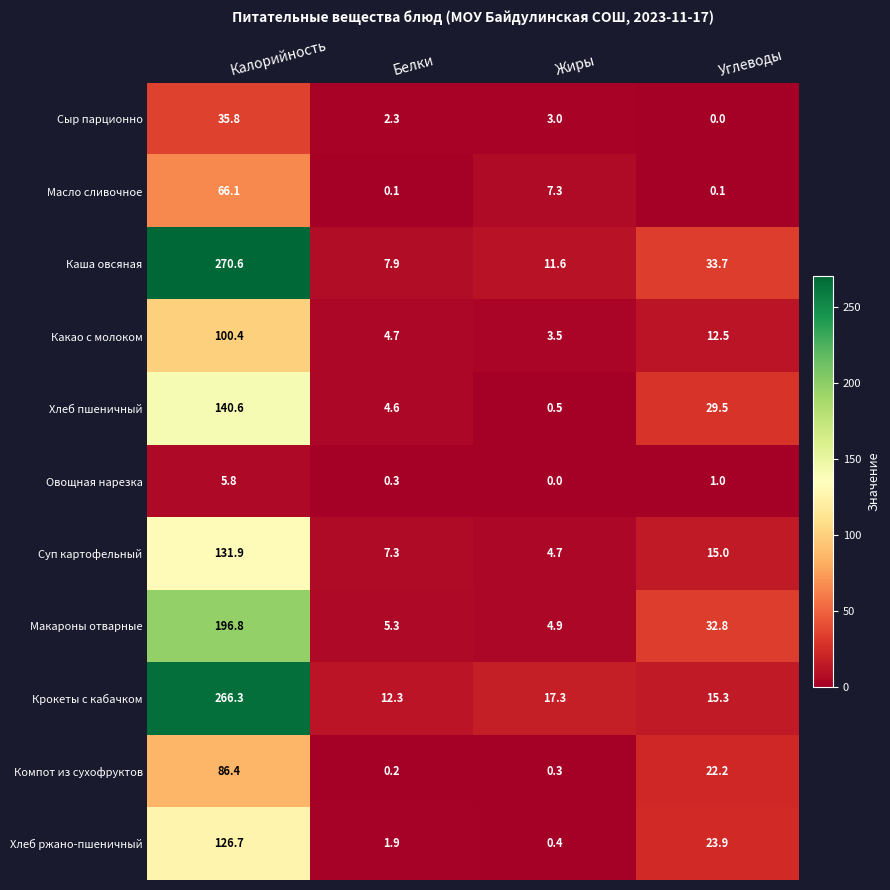

Which label corresponds to the largest value in the chart?

Калорийность